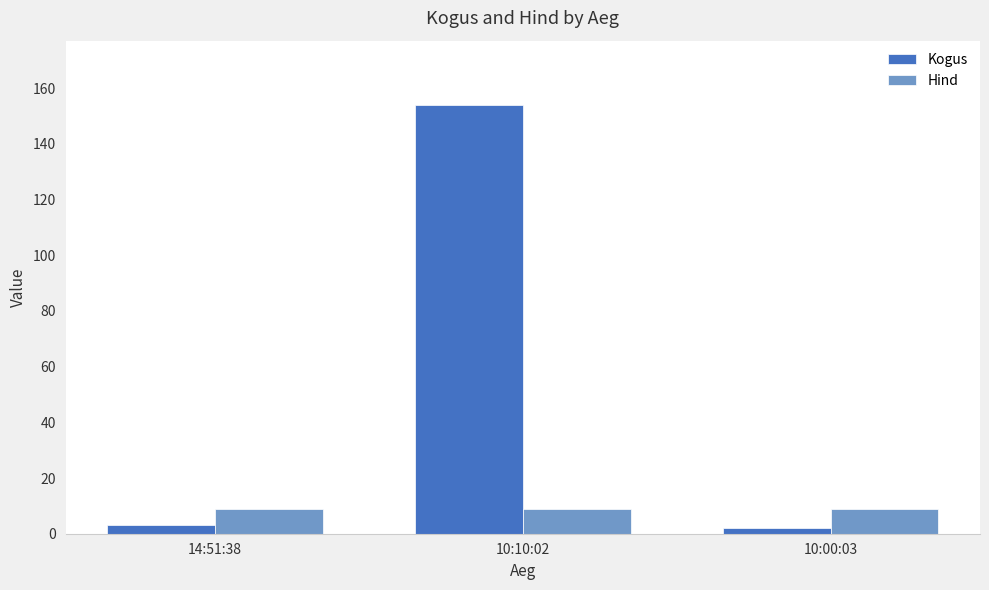

Rank the series by their maximum value, from lowest to highest.

Hind, Kogus